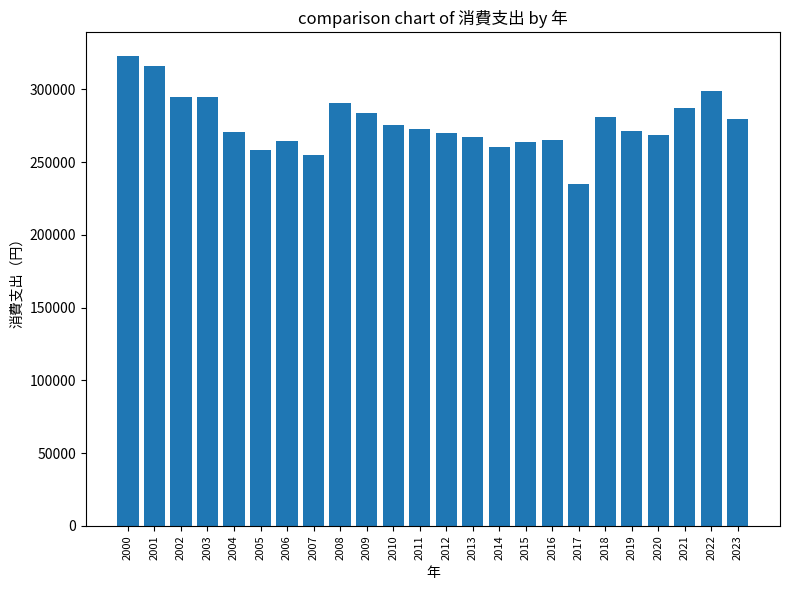

True or false: the data shows 133007 at 2001.

False